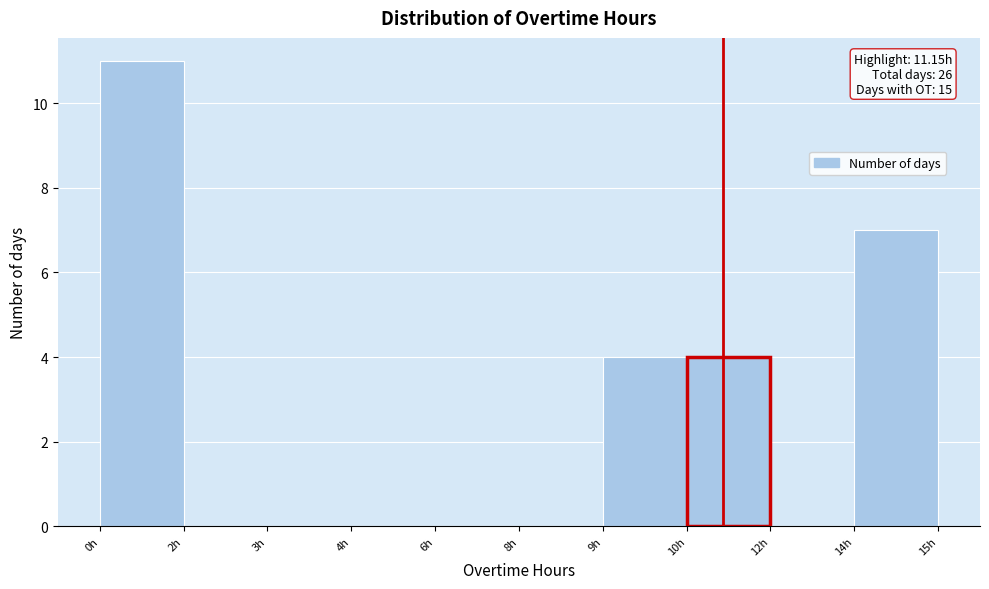

Reading left to right, transcribe all the data shown in this chart.

0h=11	2h=0	3h=0	4h=0	6h=0	8h=0	9h=4	10h=4	12h=0	14h=7